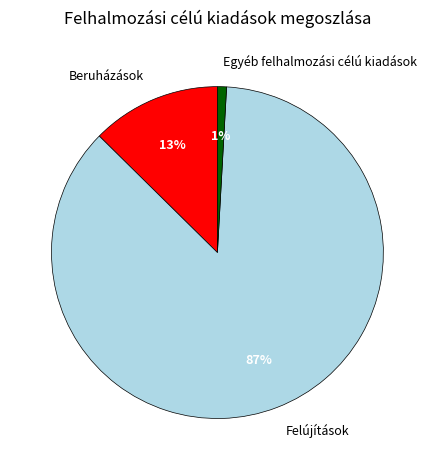

True or false: Egyéb felhalmozási célú kiadások accounts for 1% of the total.

True